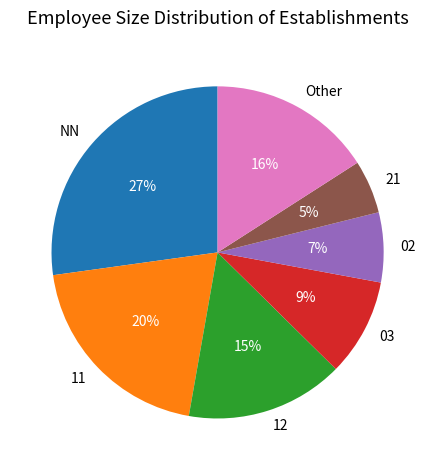

To the nearest percent, what is the difference between the largest and smallest slice percentages?

22%